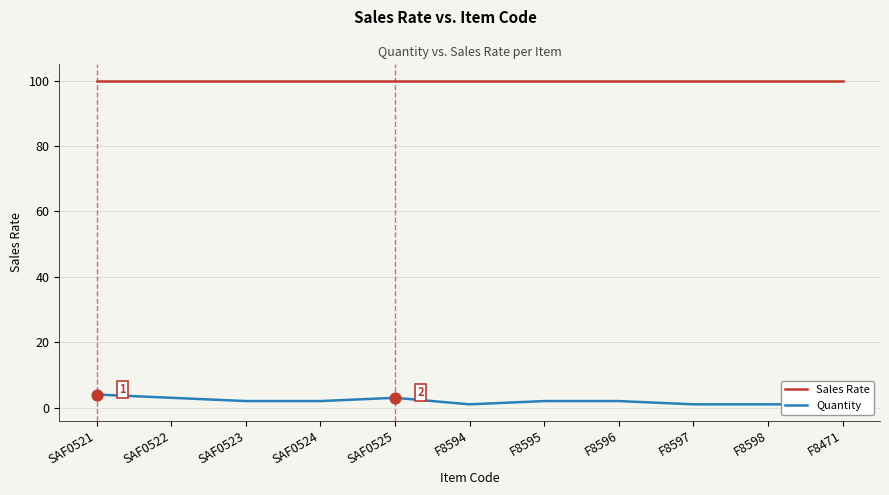

Which series has the largest Y range (max minus min)?

Quantity